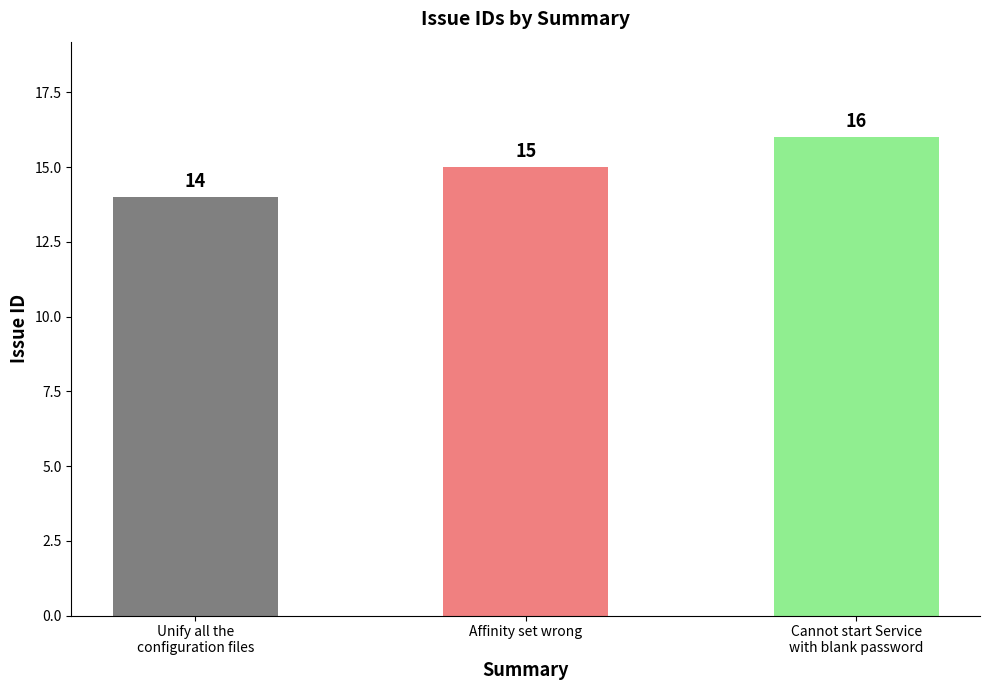

Rank the categories by value from lowest to highest.

Unify all the
configuration files, Affinity set wrong, Cannot start Service
with blank password